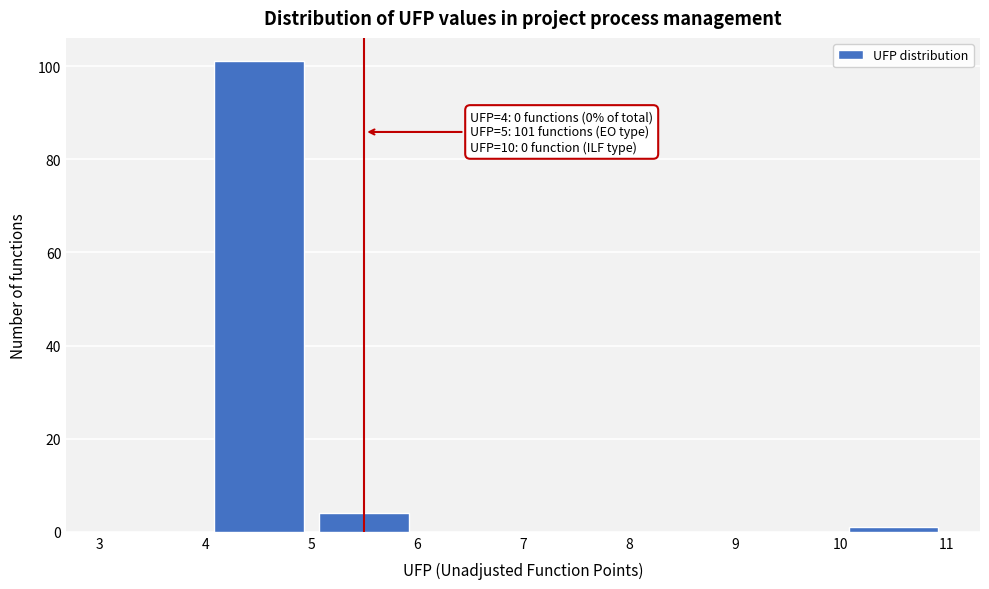

Over which range of the x-axis is the bar tallest?

4 to 5